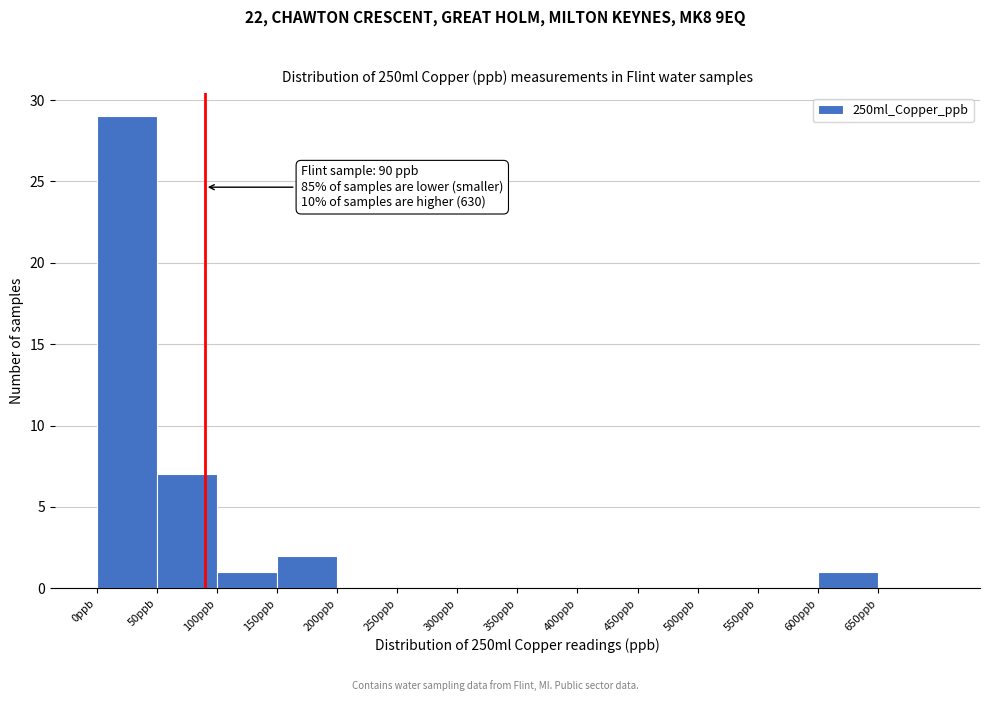

Which range on the x-axis has the tallest bar?

0 to 50